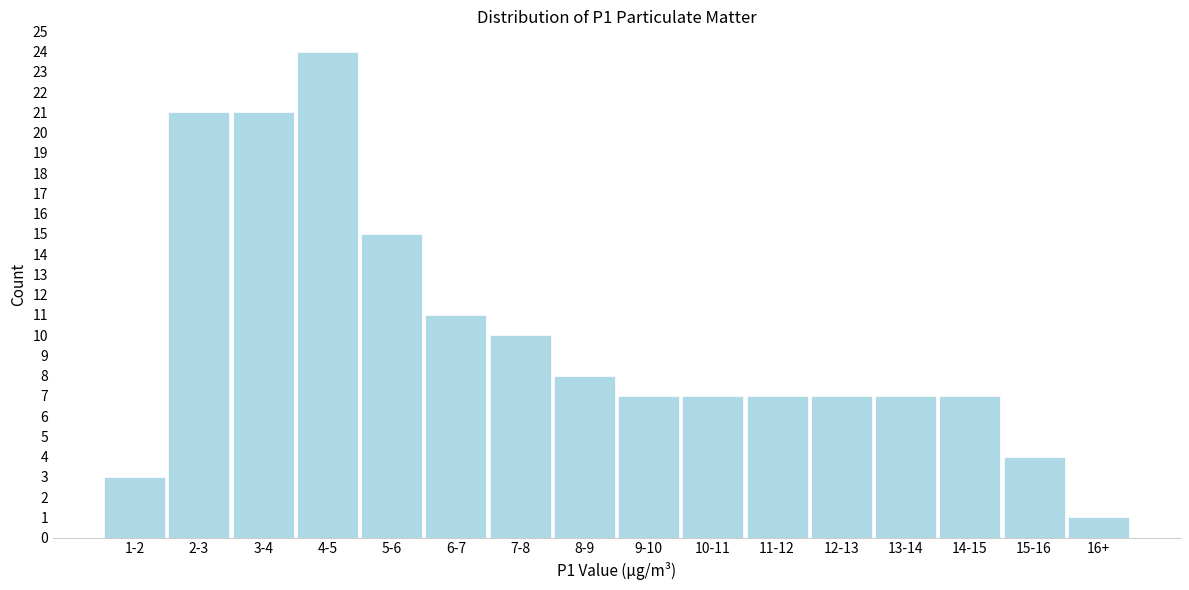

Reading right to left, list all the values displayed in this chart.

1	4	7	7	7	7	7	7	8	10	11	15	24	21	21	3